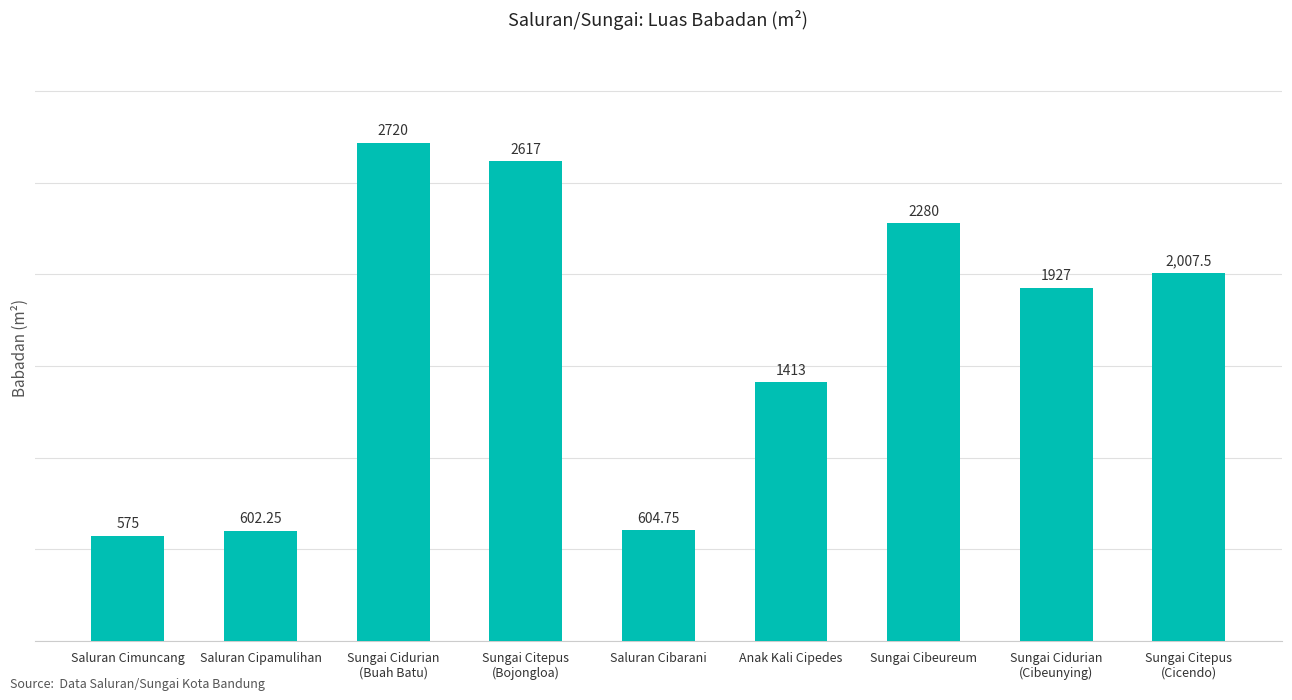

Approximately how many times larger is the value at Sungai Citepus
(Cicendo) compared to Saluran Cibarani?

3.3